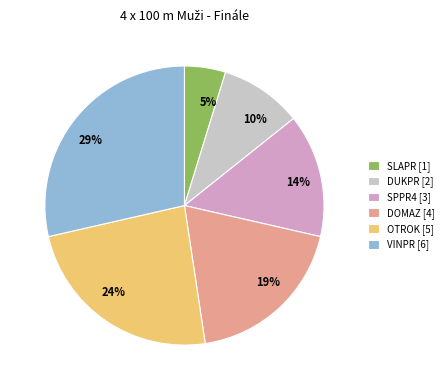

To the nearest percent, what is the difference between the largest and smallest slice percentages?

24%